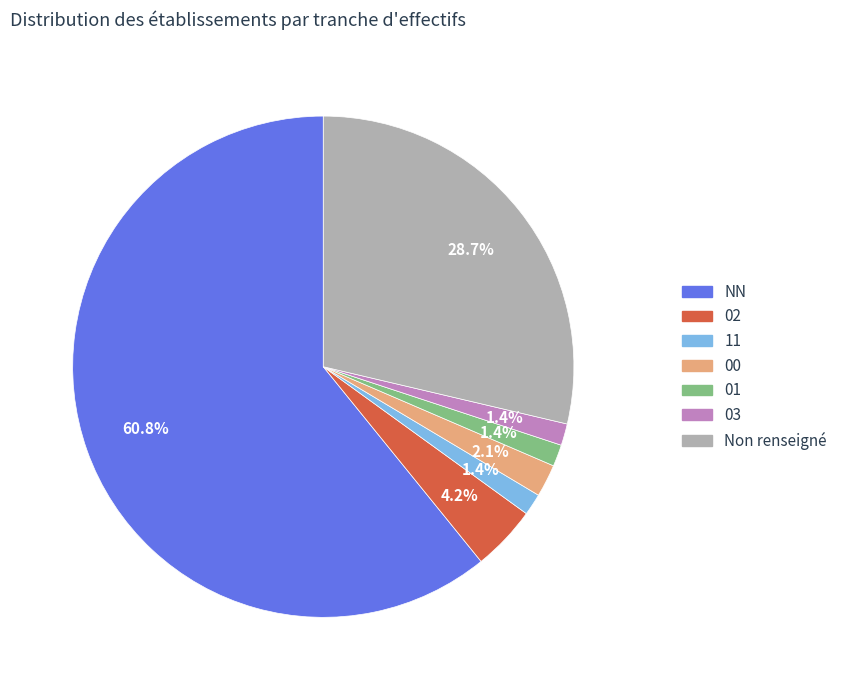

To the nearest percent, what is the average slice percentage?

14%